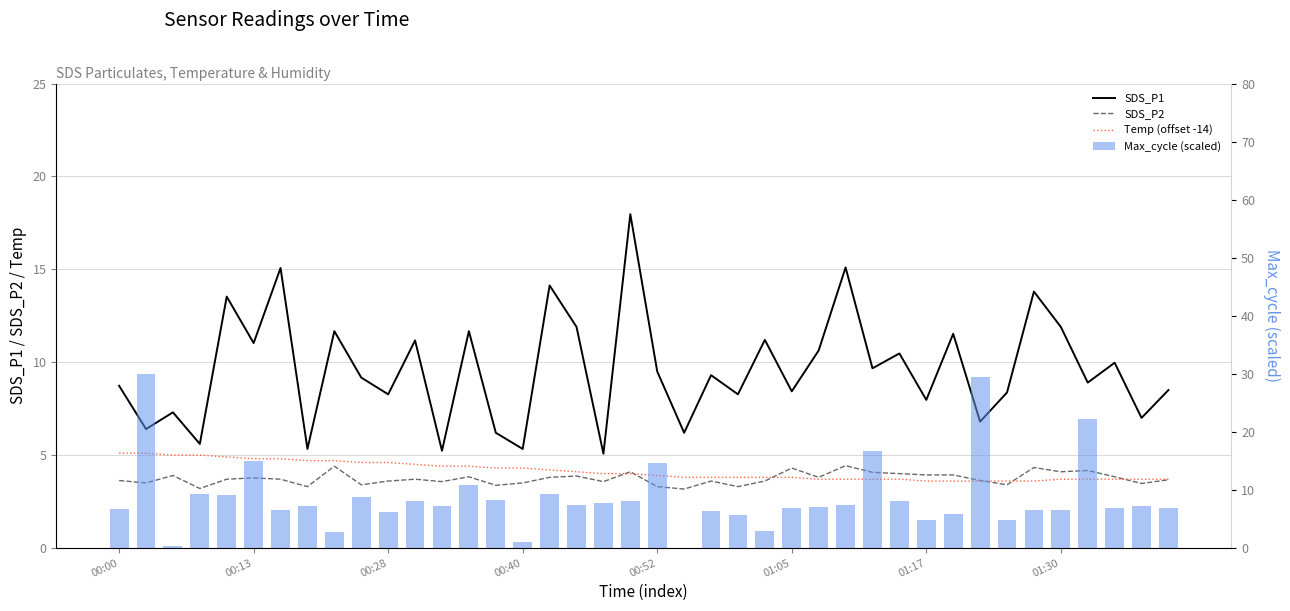

How many groups of bars are there?

40